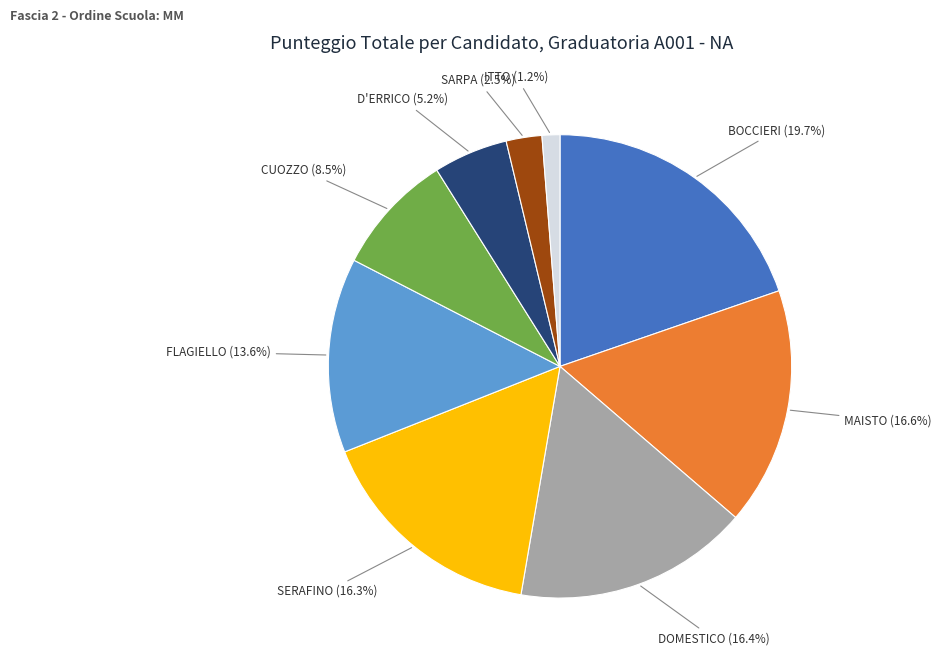

True or false: SERAFINO accounts for 2% of the total.

False